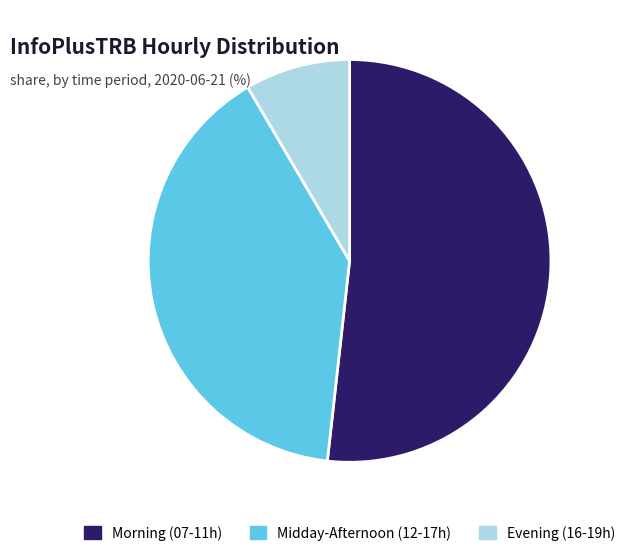

True or false: Morning (07-11h) accounts for 62% of the total.

False